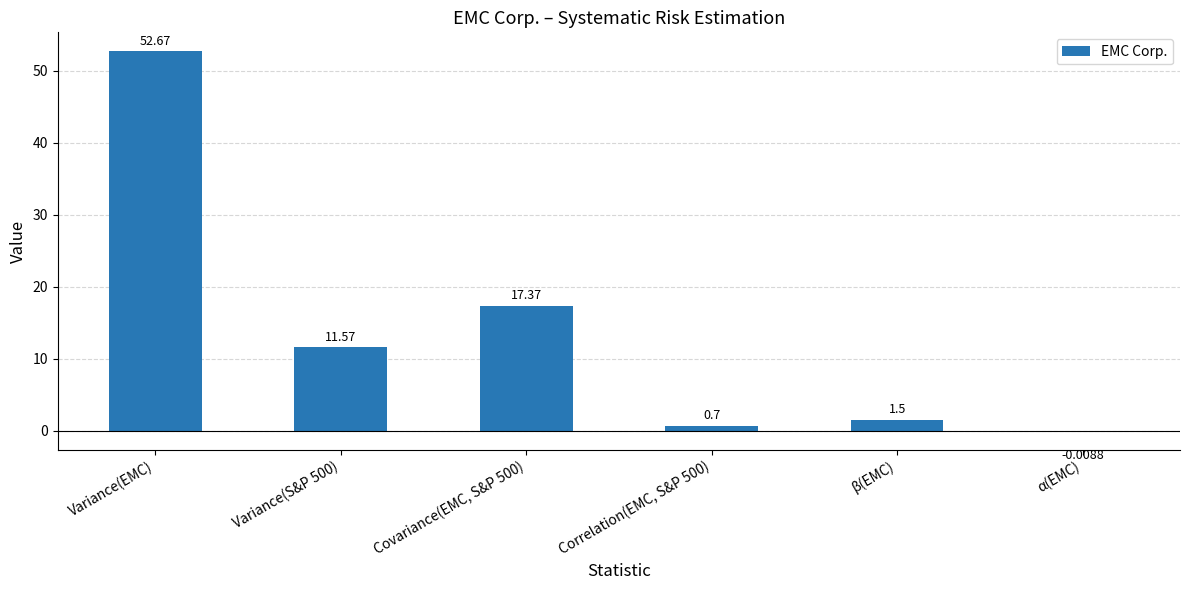

At which label is the value closest to 26?

Covariance(EMC, S&P 500)